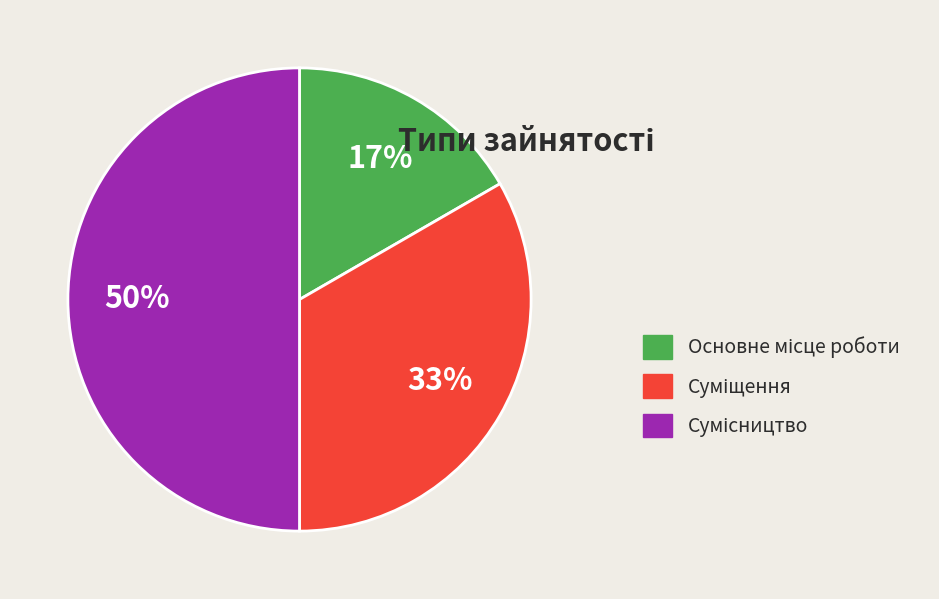

To the nearest percent, what is the difference between the largest and smallest slice percentages?

33%